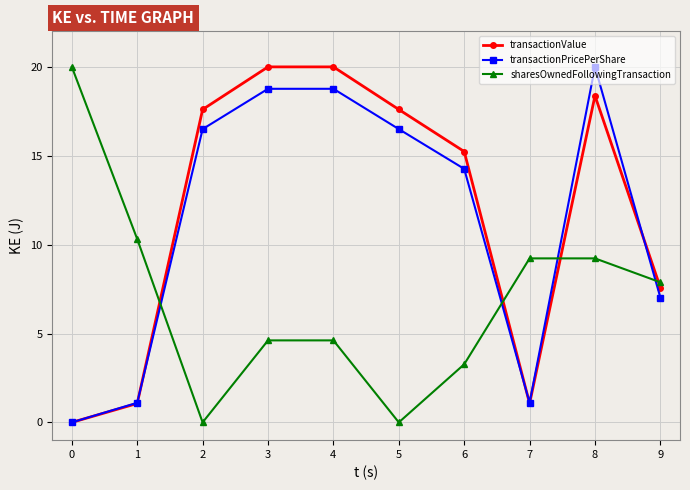

What is the highest value of the transactionValue series?

20.0